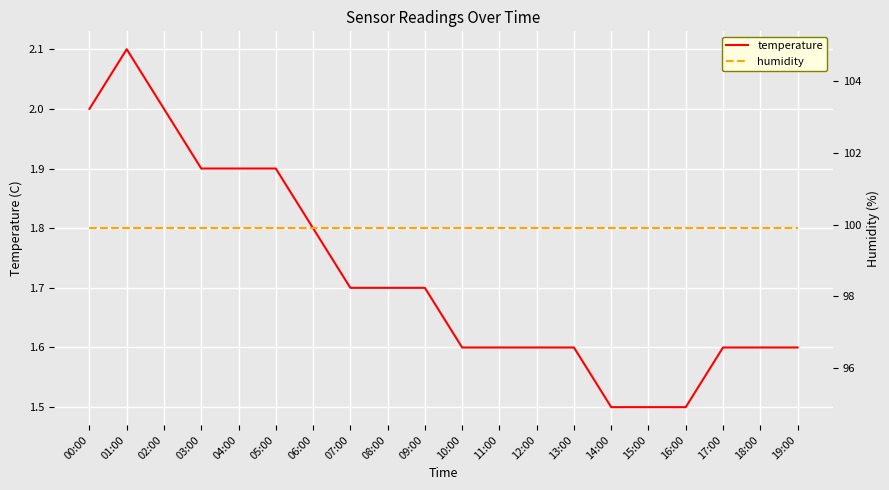

At which label does temperature reach its peak?

01:00